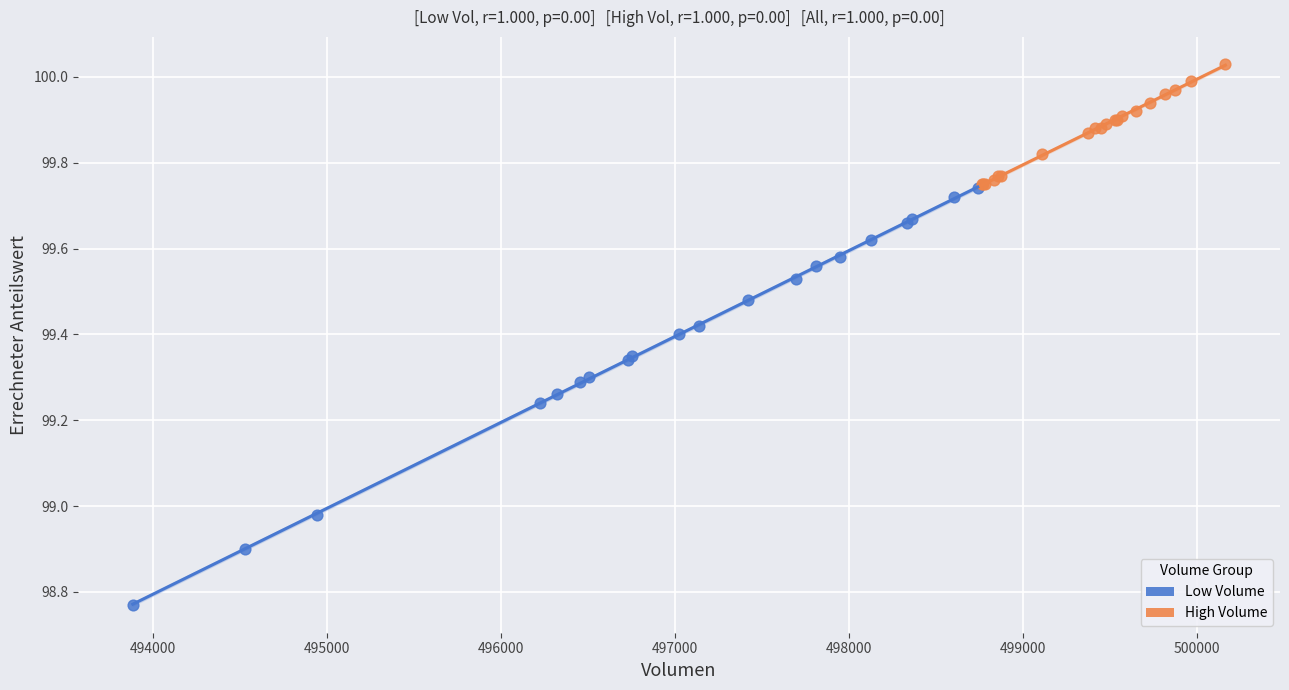

Which series reaches the maximum Y coordinate?

High Volume